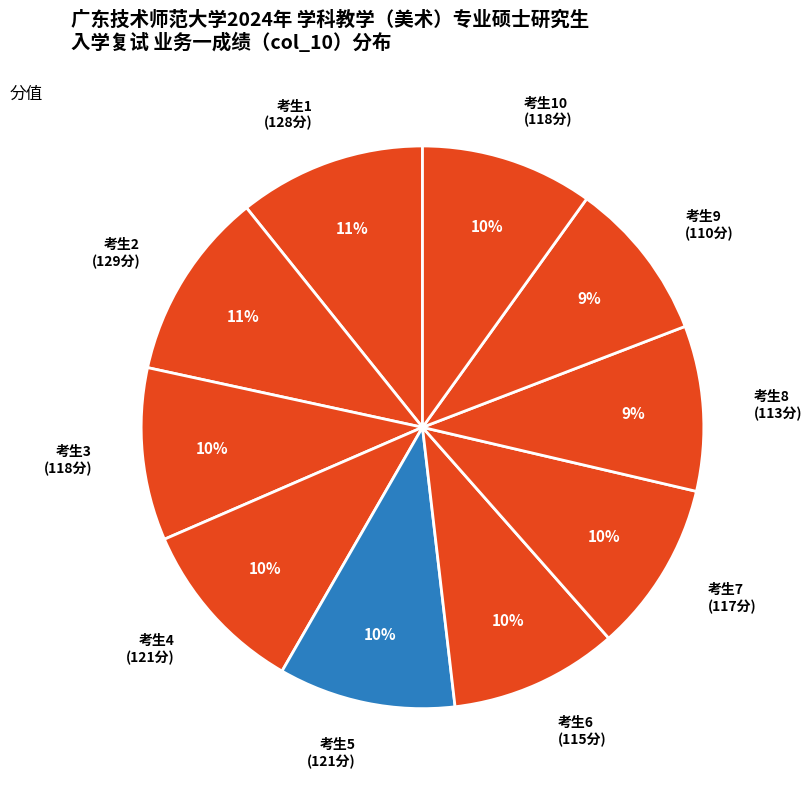

To the nearest percent, what percentage of the pie is 考生4 (121分)?

10%